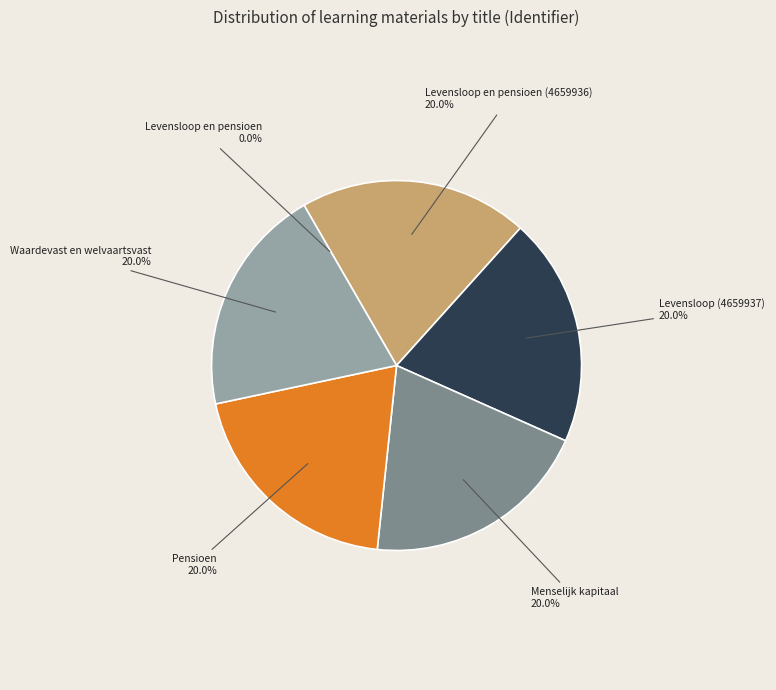

How many segments does this pie chart have?

6